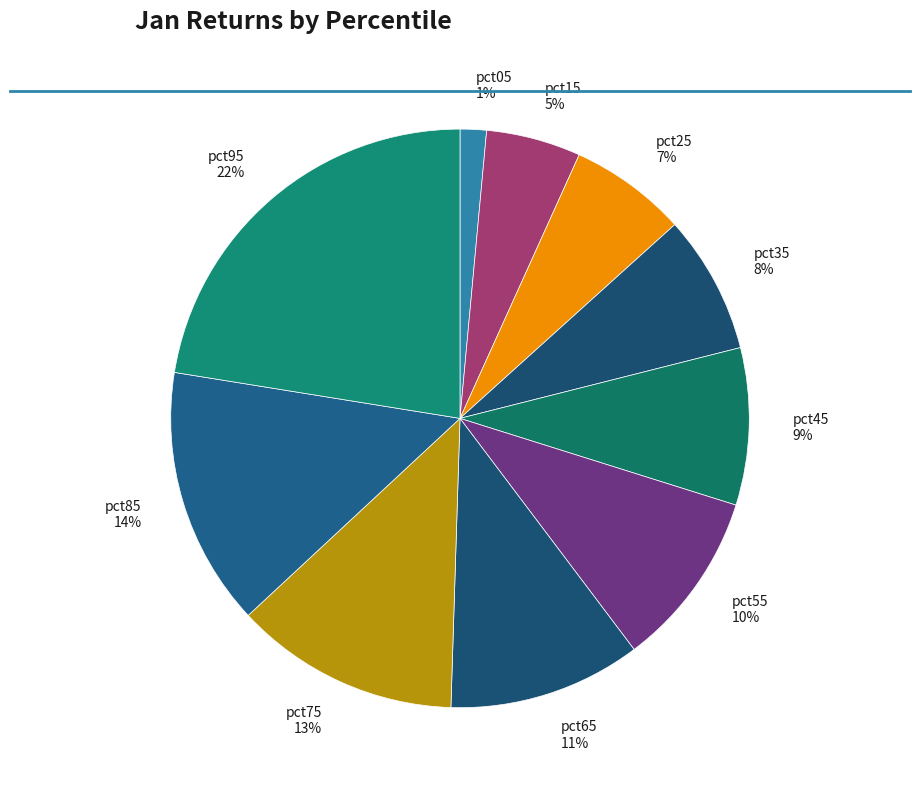

Which category has the smallest portion of the pie?

pct05